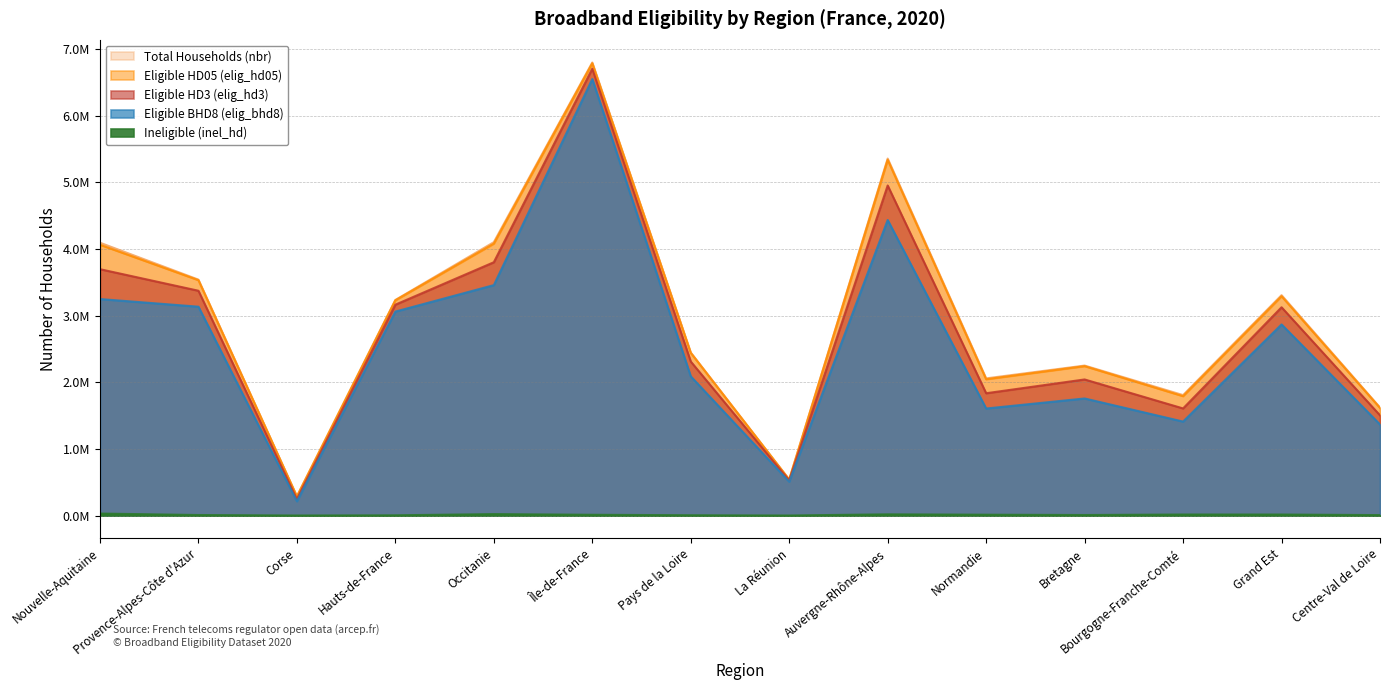

Which series has the largest range (max minus min)?

Total Households (nbr)